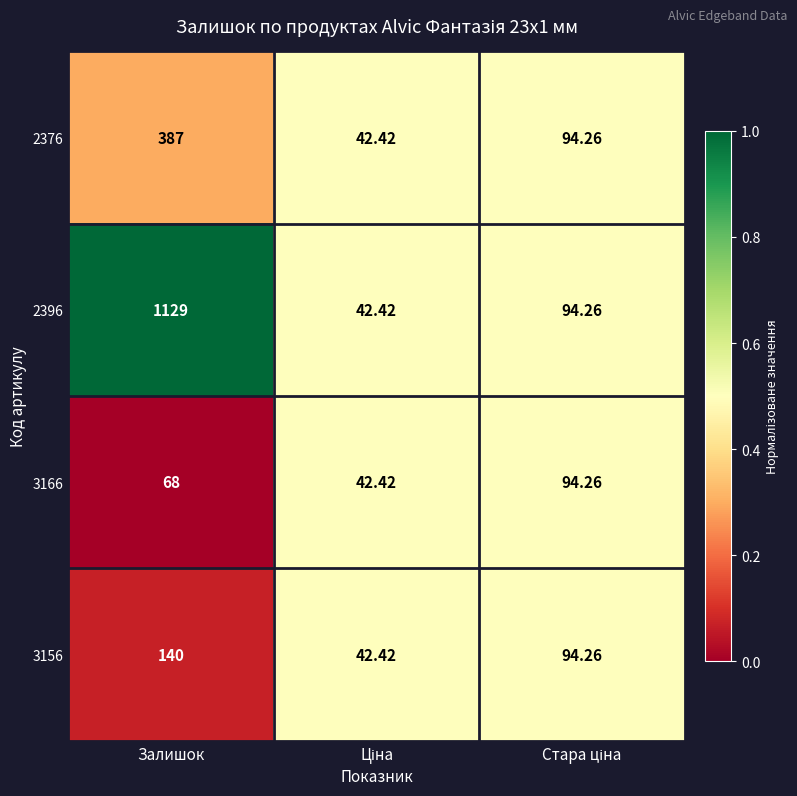

At which category is the sum across all series the highest?

Залишок